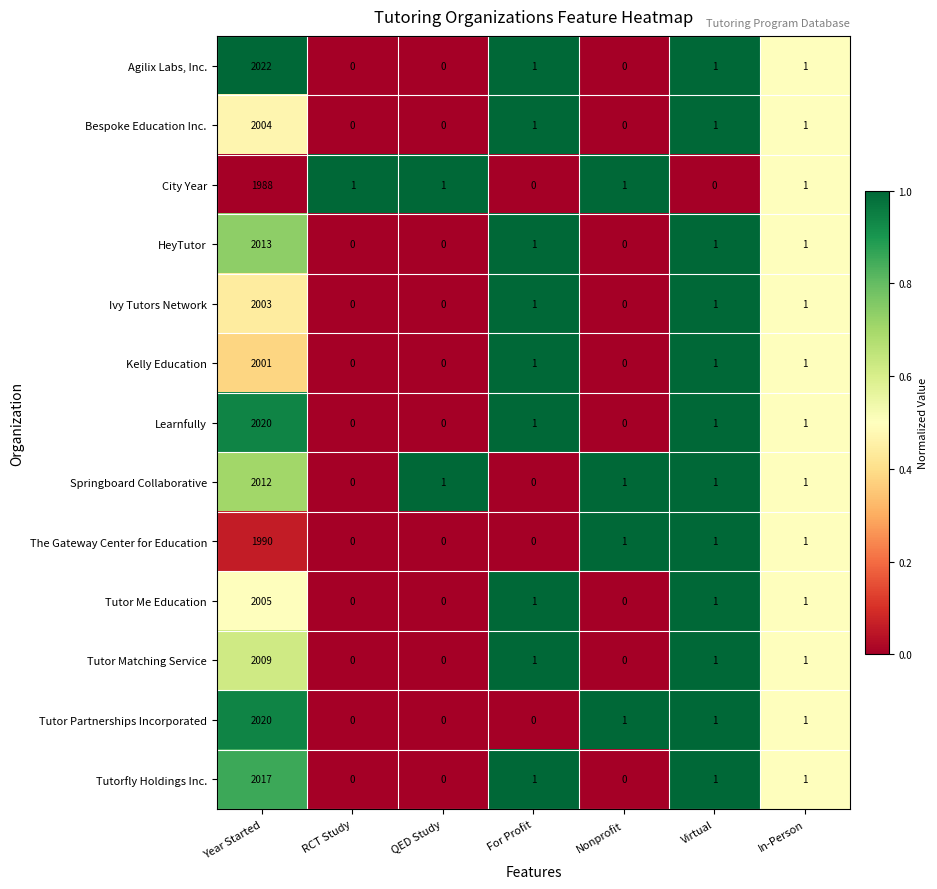

Which series has the largest range (max minus min)?

Agilix Labs, Inc.